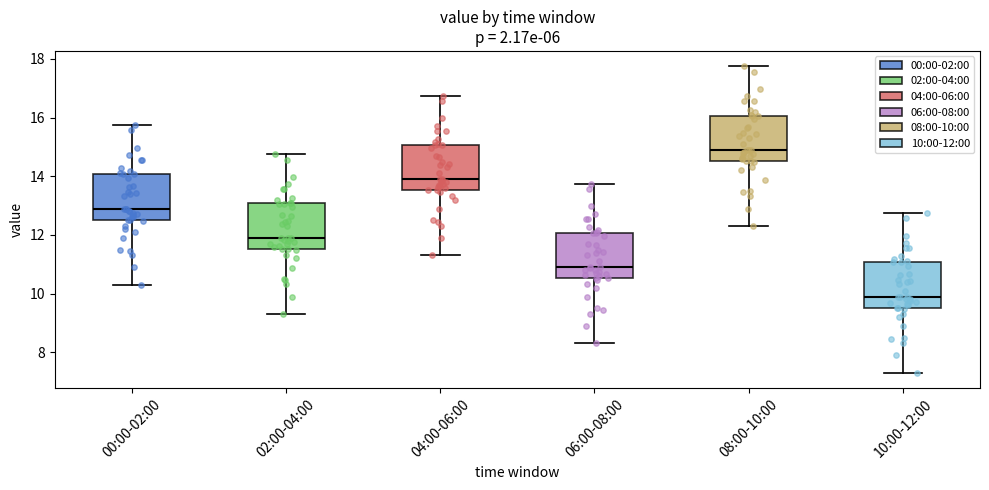

Reading left to right, read every box against the y-axis: the position of its median line, the range the box covers, and the ends of its whiskers. The values are not printed on the chart, so give them approximately, as read against the axis.

00:00-02:00: median 12.8, box 12.6 to 14.0, whiskers 10.4 to 15.8
02:00-04:00: median 12.0, box 11.6 to 13.0, whiskers 9.4 to 14.8
04:00-06:00: median 14.0, box 13.6 to 15.0, whiskers 11.4 to 16.8
06:00-08:00: median 11.0, box 10.6 to 12.0, whiskers 8.4 to 13.8
08:00-10:00: median 15.0, box 14.6 to 16.0, whiskers 12.4 to 17.8
10:00-12:00: median 10.0, box 9.6 to 11.0, whiskers 7.4 to 12.8